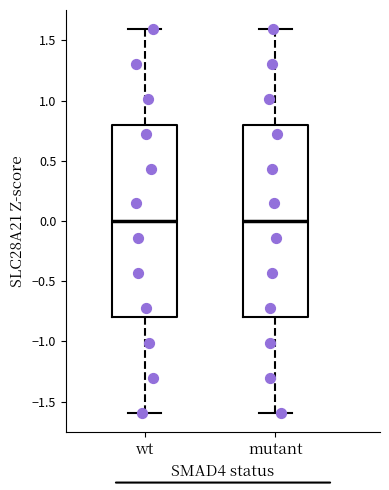

Where is the lower edge of the box for wt on the y-axis? The values are not printed on the chart, so give them approximately, as read against the axis.

-0.8